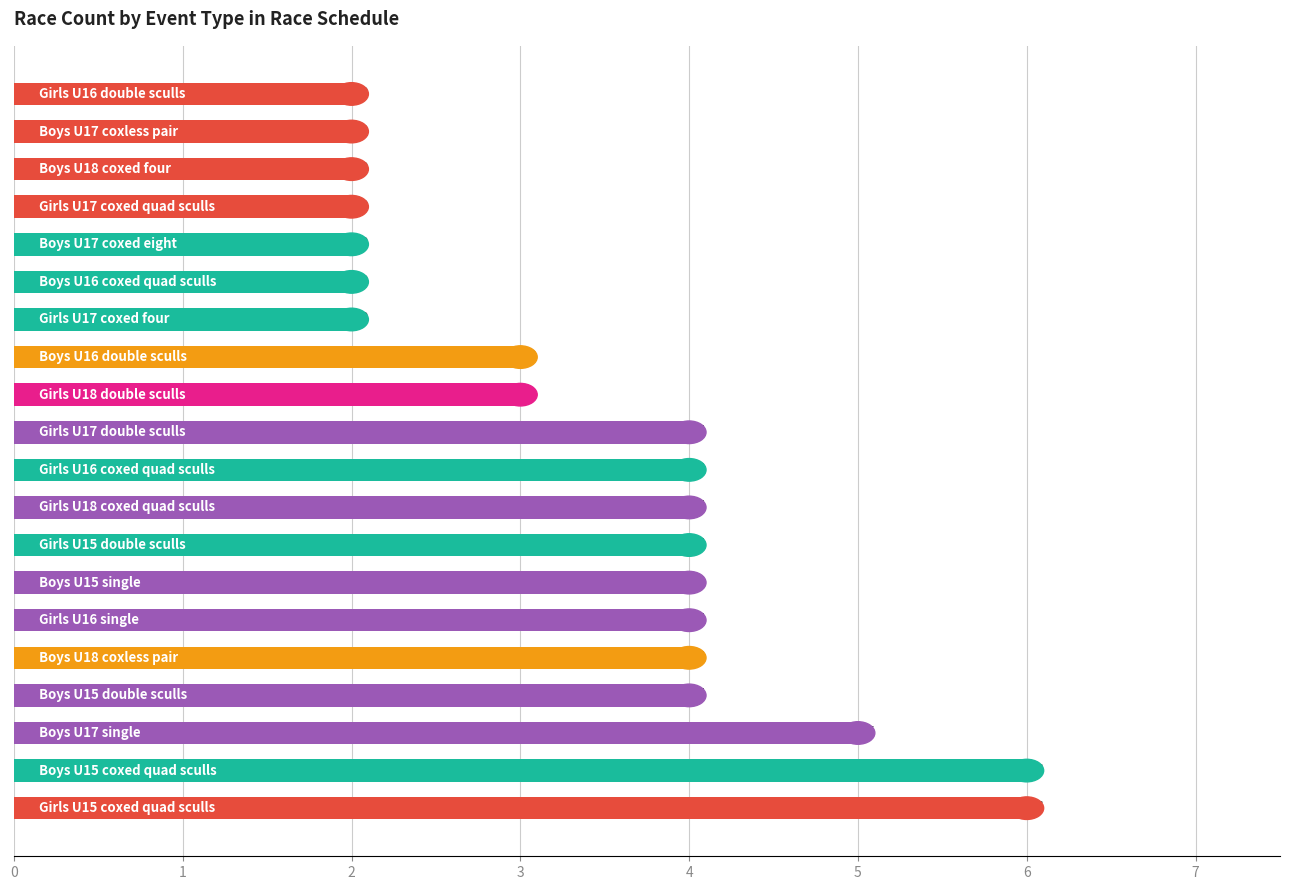

What is the difference between the second highest and second lowest values?

4